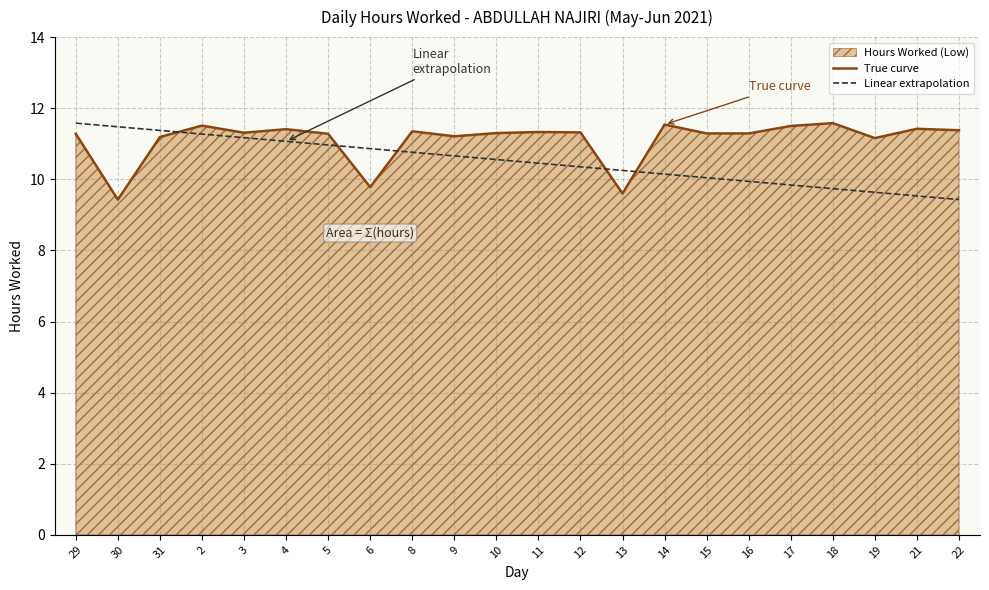

List the labels in order of Linear extrapolation value, smallest first.

22, 21, 19, 18, 17, 16, 15, 14, 13, 12, 11, 10, 9, 8, 6, 5, 4, 3, 2, 31, 30, 29